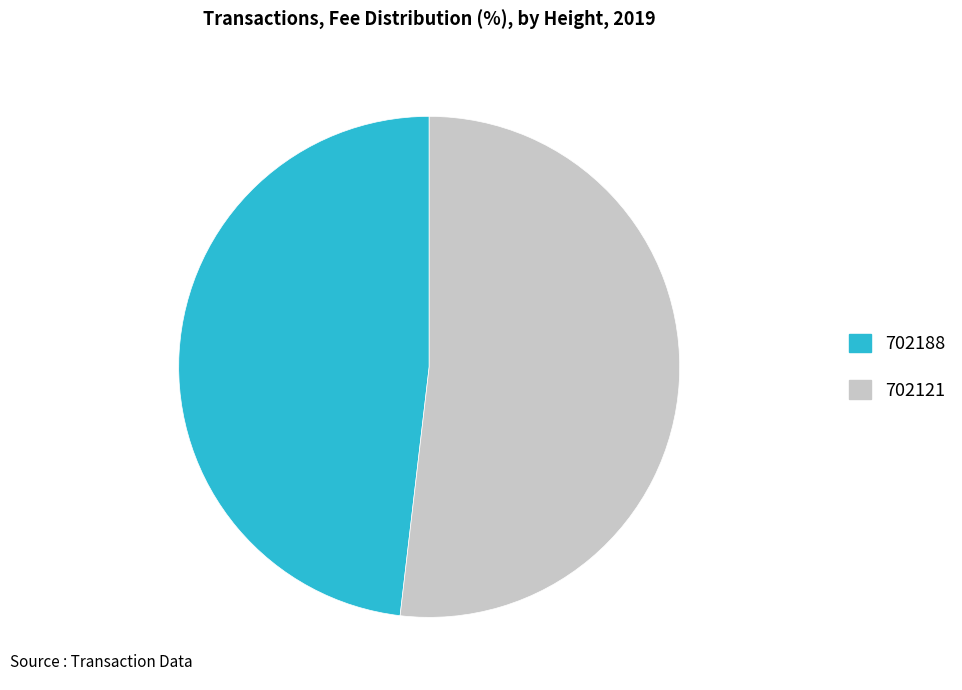

How many slices are in this pie chart?

2